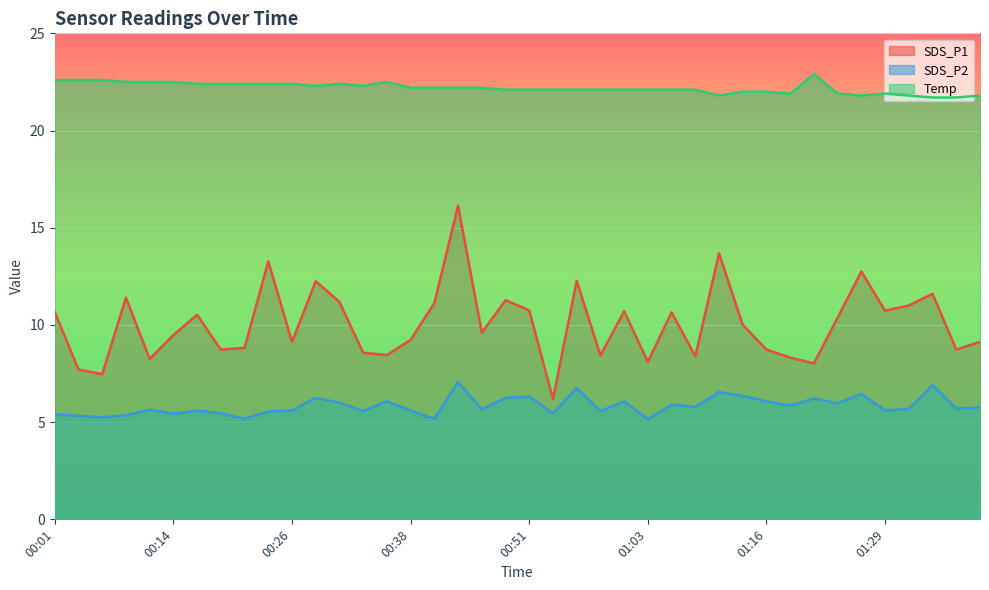

Where is the first local maximum for SDS_P1?

00:09